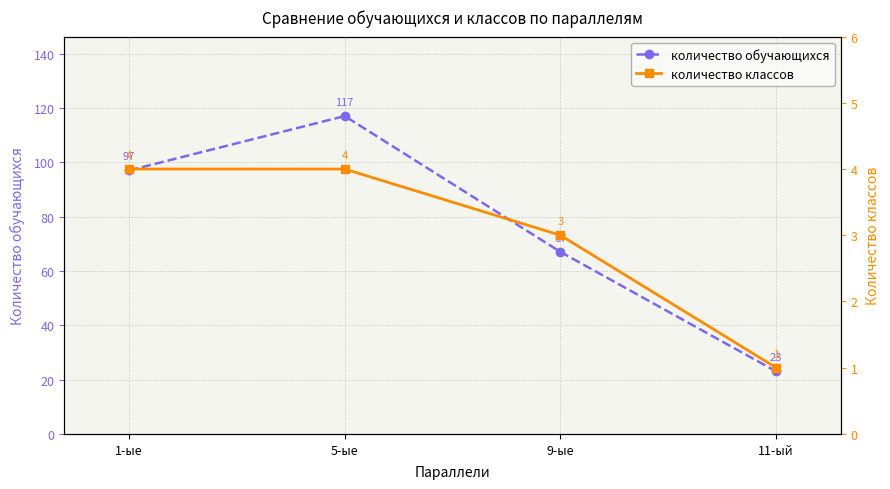

Rank the series by their maximum value, from highest to lowest.

количество обучающихся, количество классов